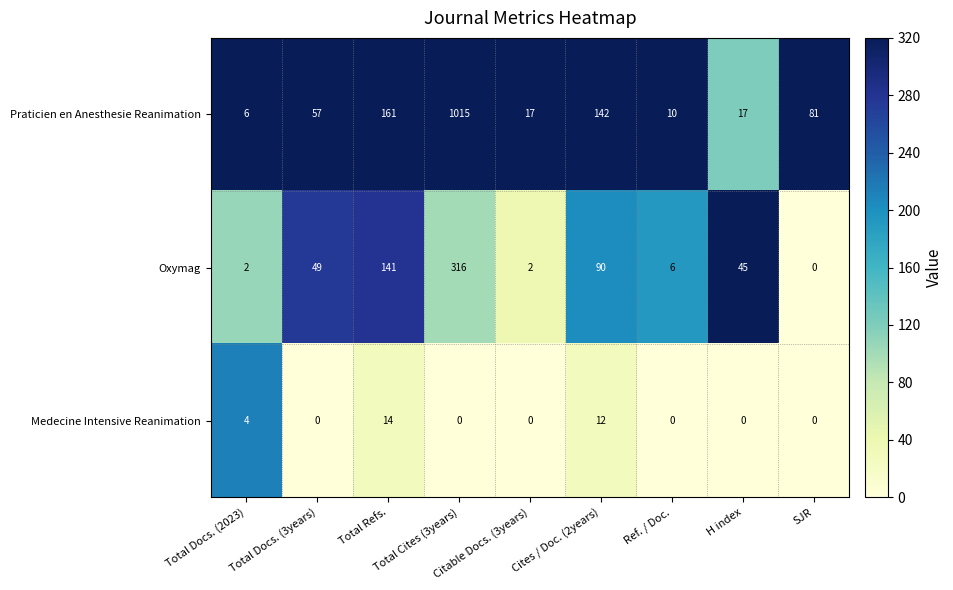

What is the average value of the Medecine Intensive Reanimation series?

3